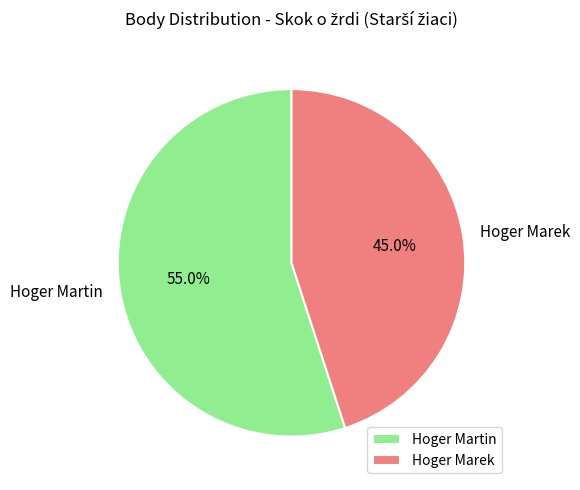

How much of the chart is everything except Hoger Marek?

55.0%